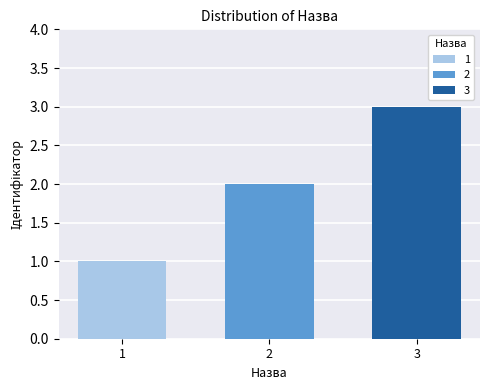

Rank the series by their maximum value, from lowest to highest.

1, 2, 3